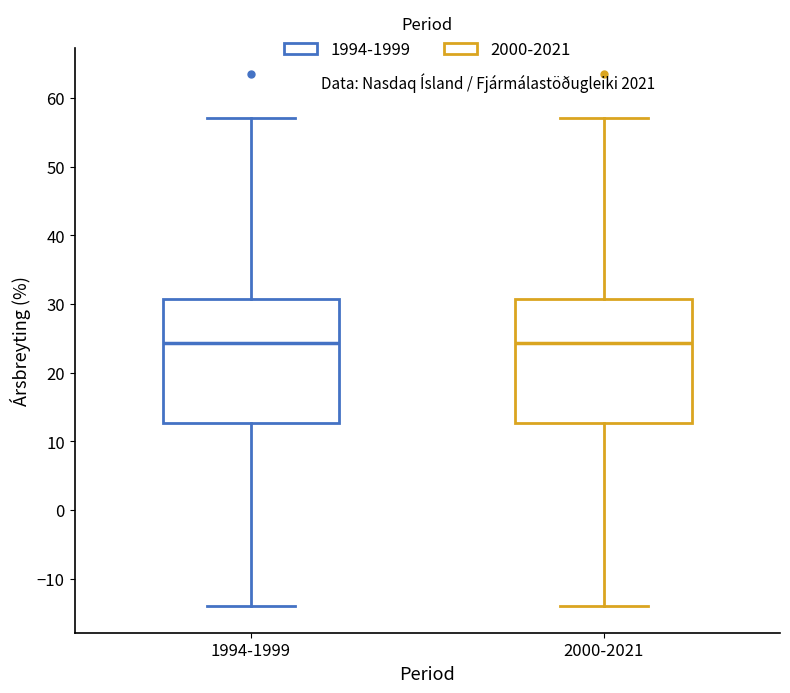

Where does the upper whisker of the box for 2000-2021 end on the y-axis? The values are not printed on the chart, so give them approximately, as read against the axis.

57